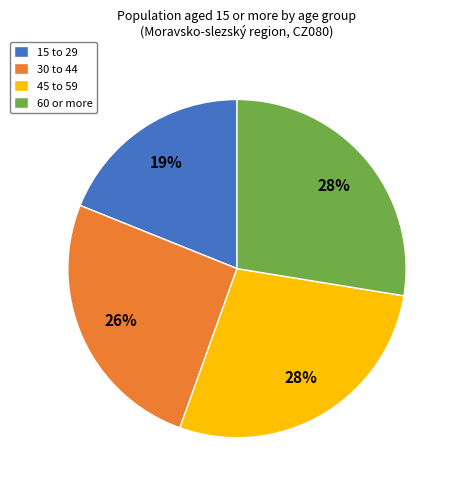

Is it true that 45 to 59 is 39% of the pie?

False